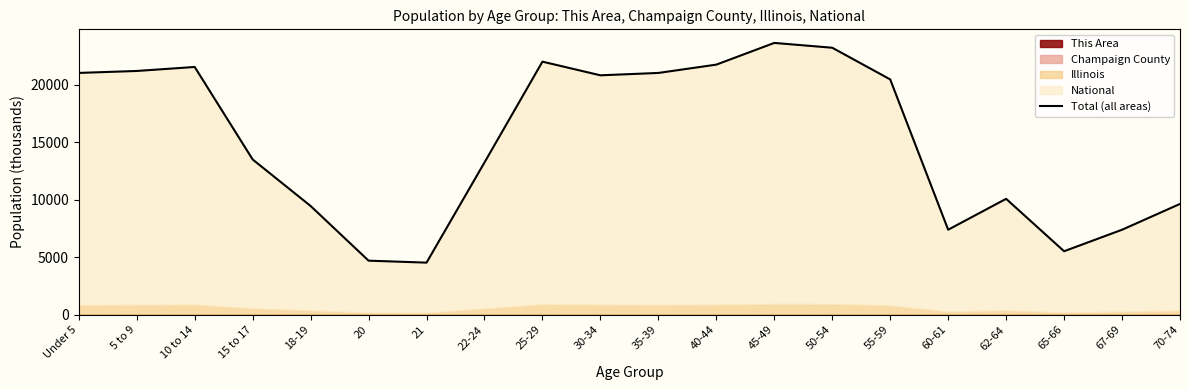

True or false: the data has more than 2 interior local peaks.

True